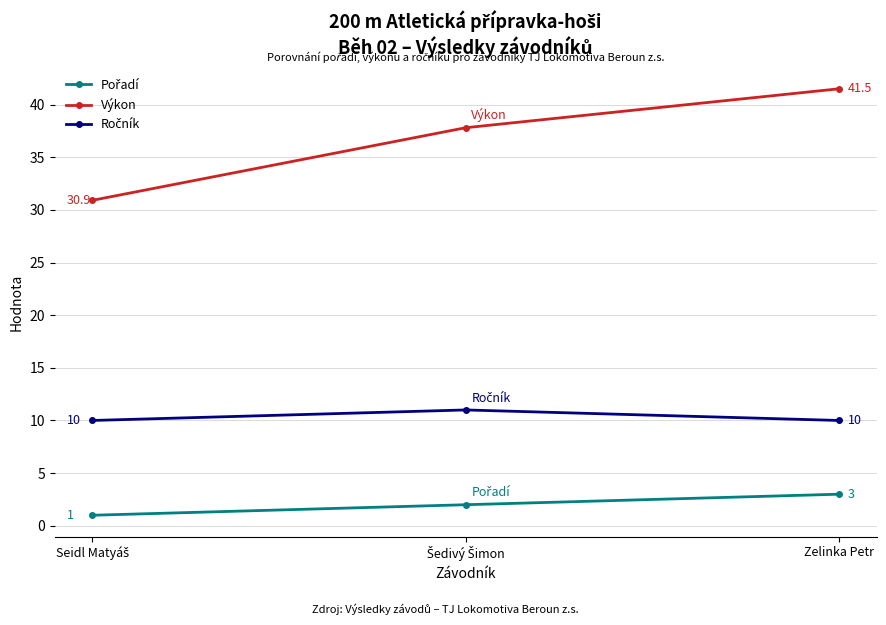

Which series has the widest spread of values?

Výkon